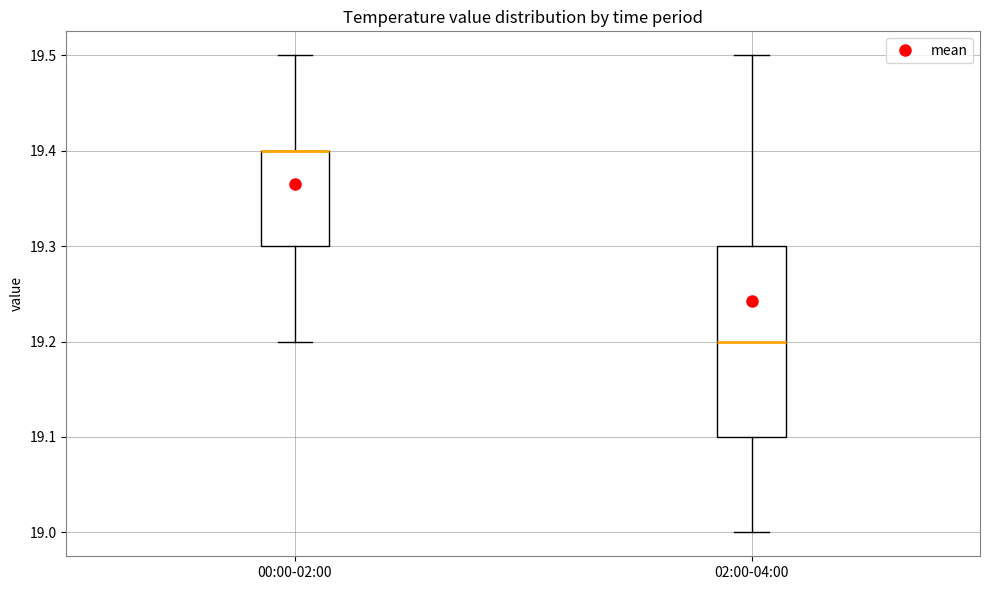

Comparing the boxes themselves (not the whiskers), which one is the tallest?

02:00-04:00